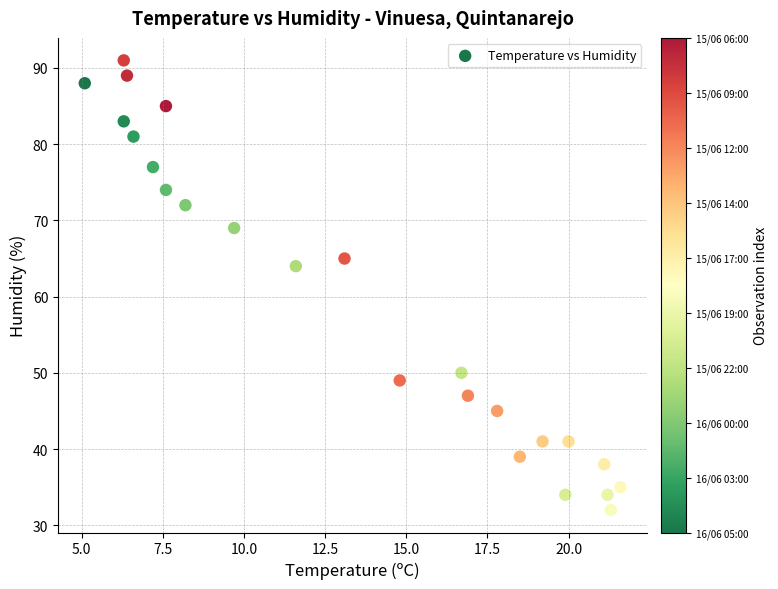

What Y value in the scatter plot is closest to 61?

64